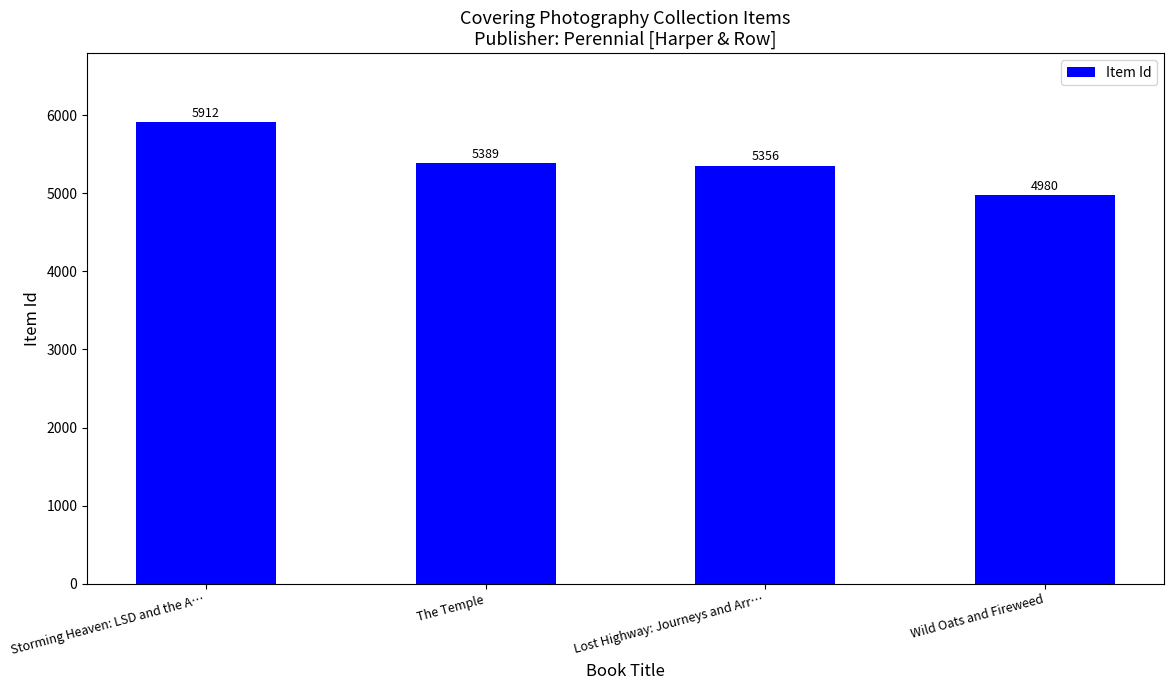

The chart shows a value of 5356 at Lost Highway: Journeys and Arr…. True or false?

True